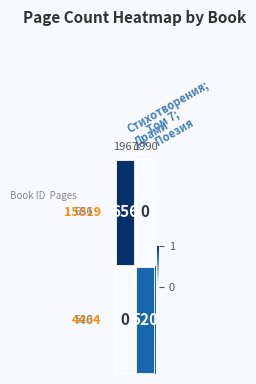

What is the greatest value displayed?

656